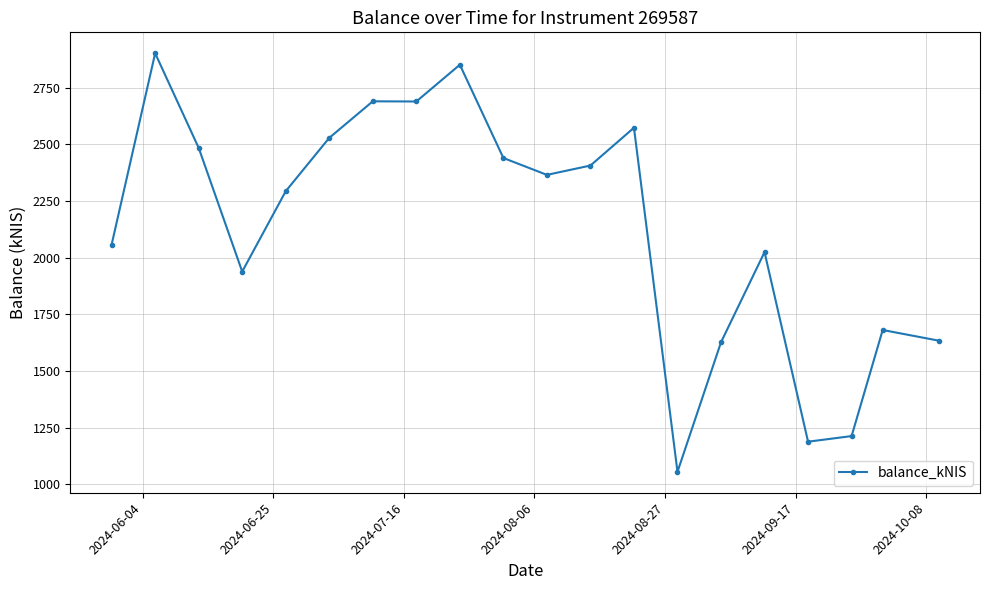

True or false: there are more than 0 points higher than both neighbors.

True